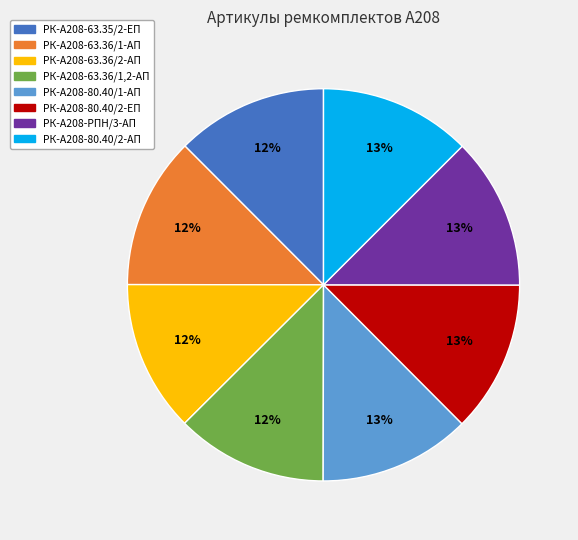

To the nearest percent, what percentage of the pie is РК-А208-63.36/1-АП?

12%